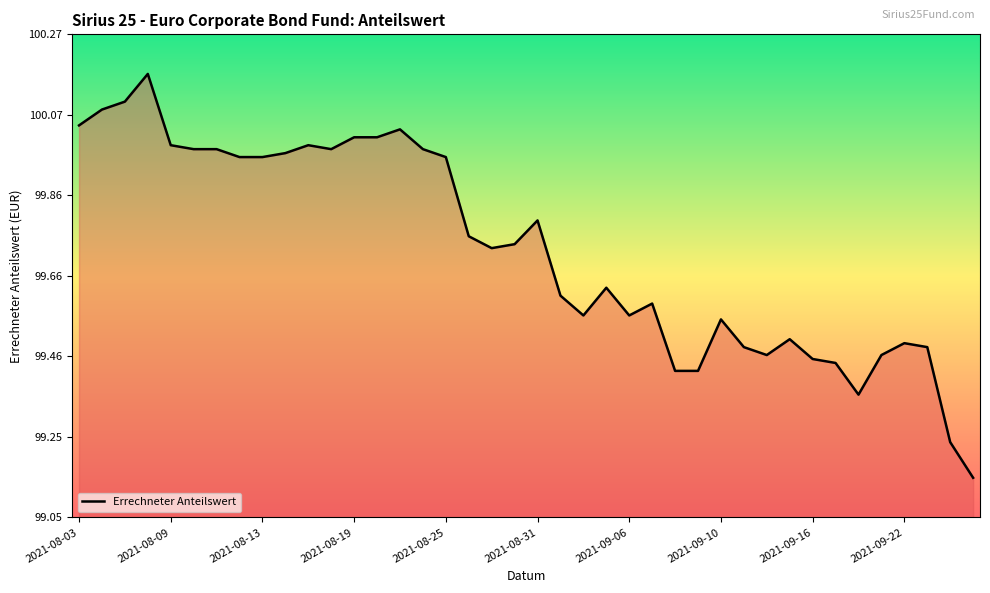

Does the chart display data point markers on the line(s)?

No